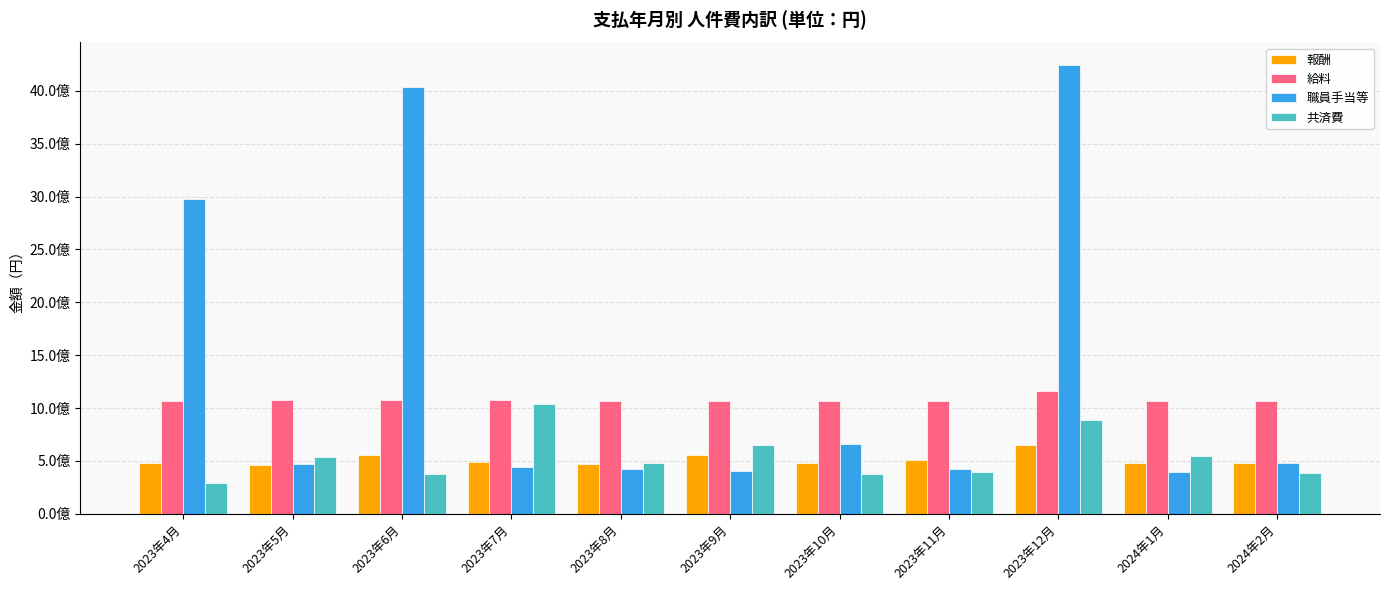

Is it true that 報酬 equals 243607276 at 2024年2月?

False